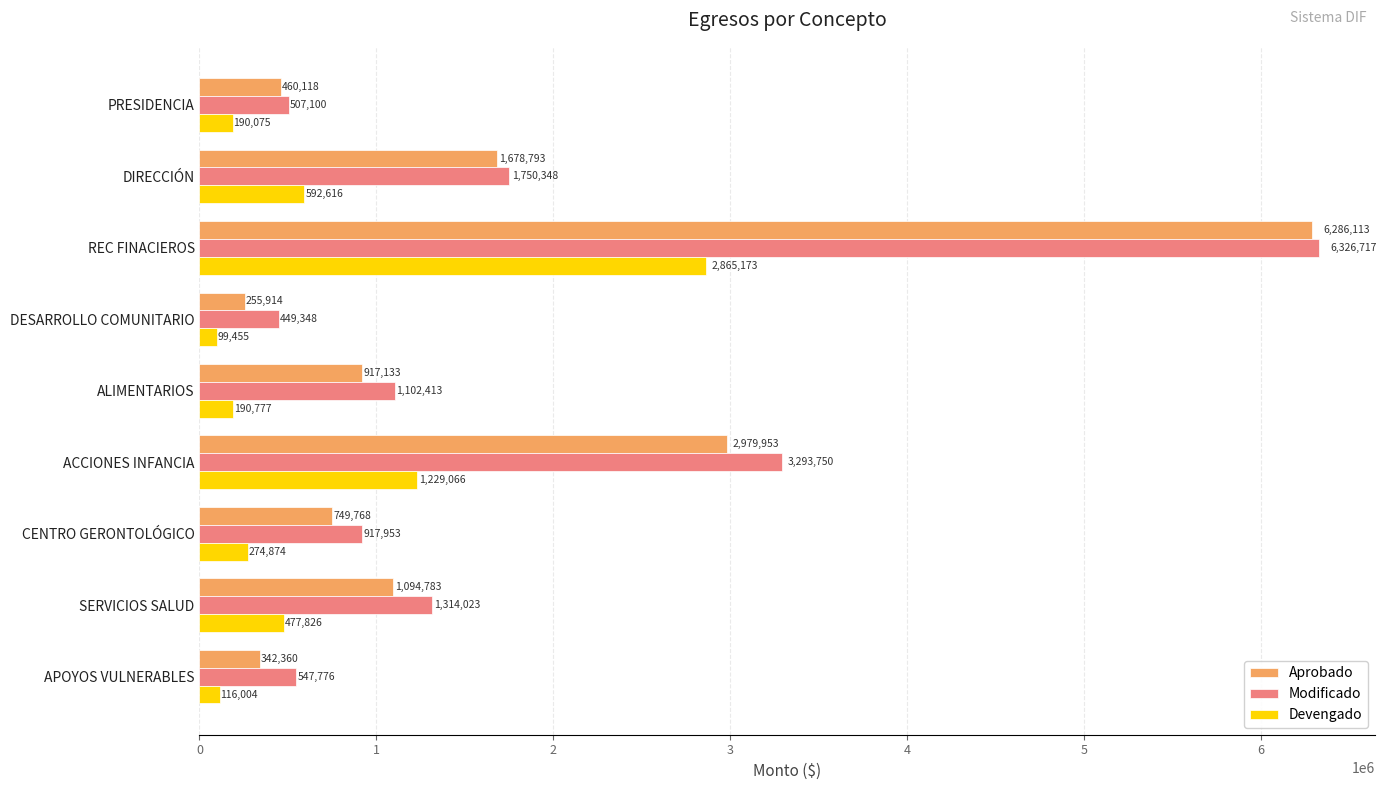

Which category has the highest value across all series?

REC FINACIEROS